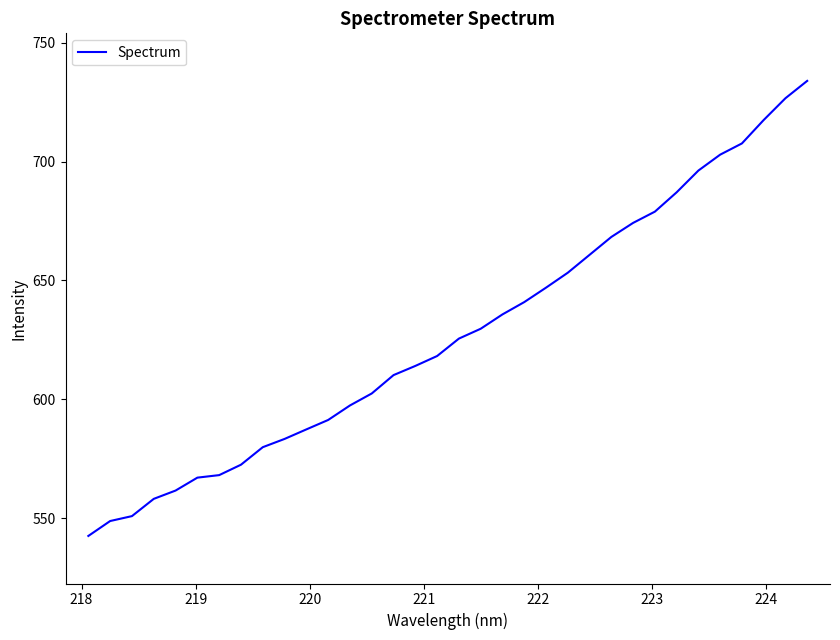

What is the difference between the maximum and minimum values?

191.4